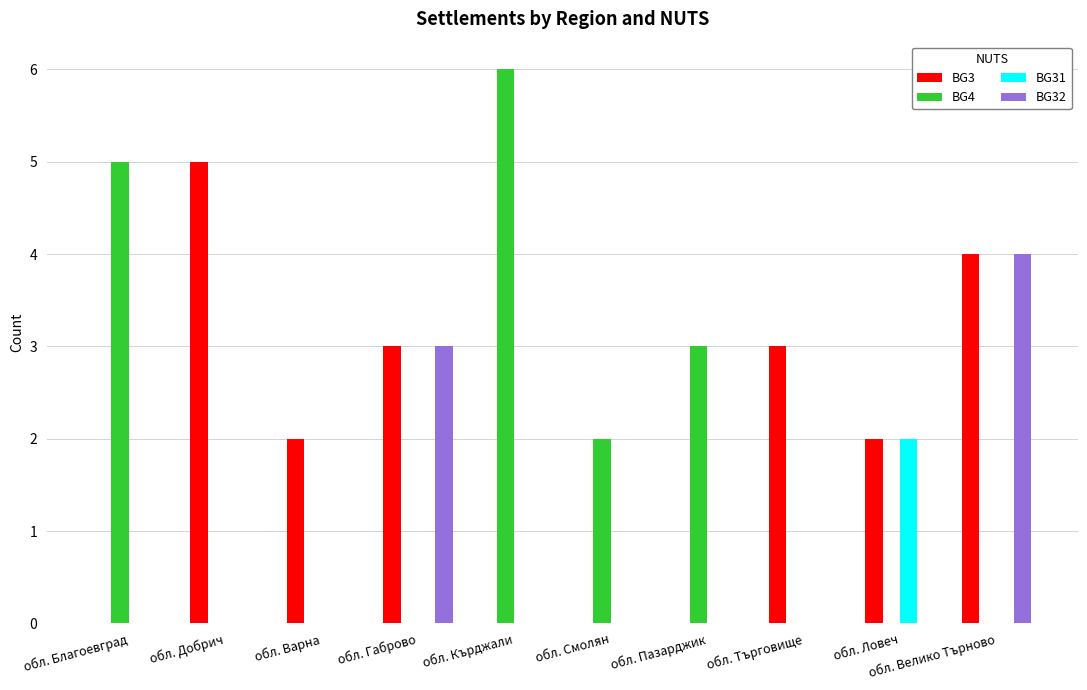

True or false: BG4 has a value of 8 at обл. Кърджали.

False